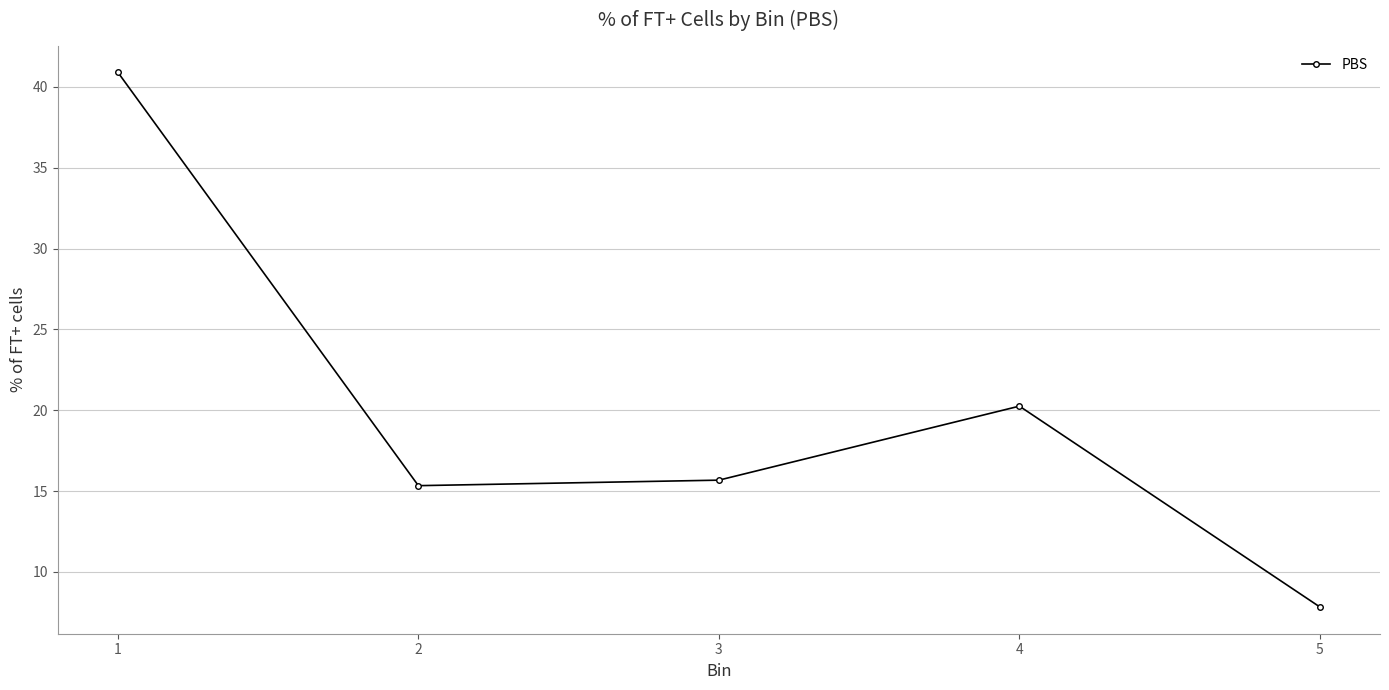

What is the sum of the values at 1 and 2?

56.2